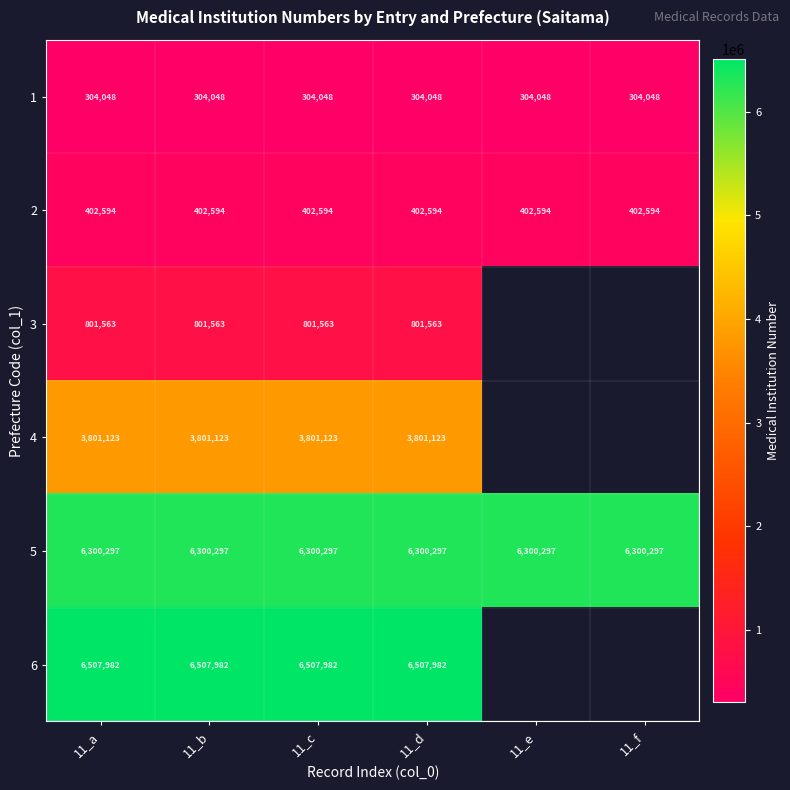

Is the value of 3 at 11_c greater than the value of 1 at 11_d?

Yes